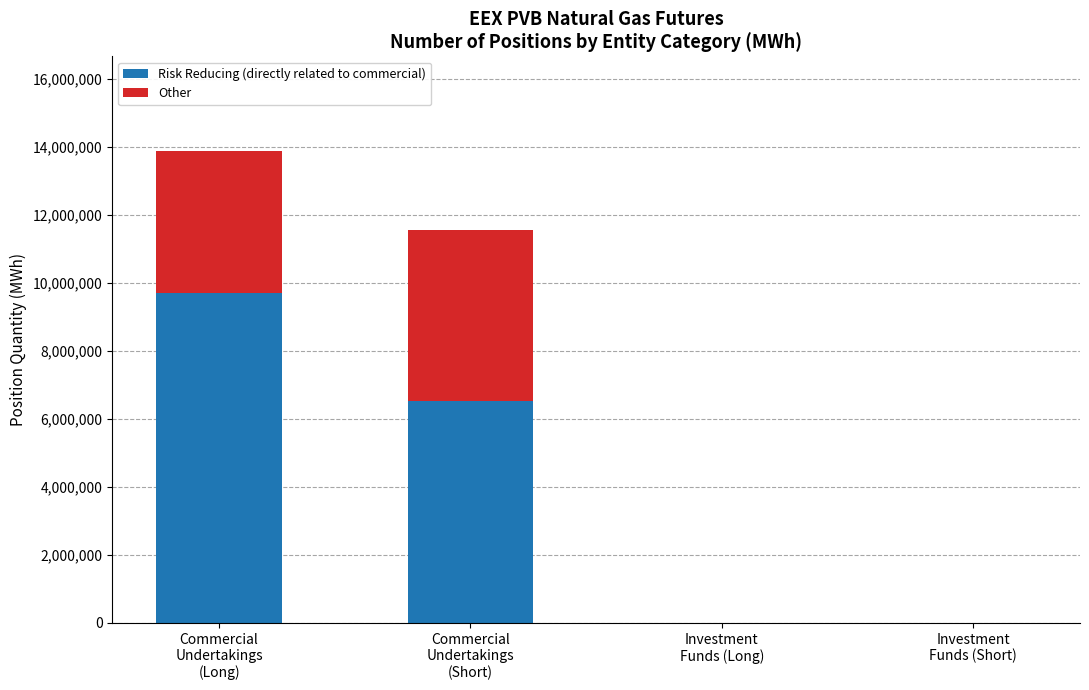

What are all the series names shown in the legend?

Risk Reducing (directly related to commercial), Other